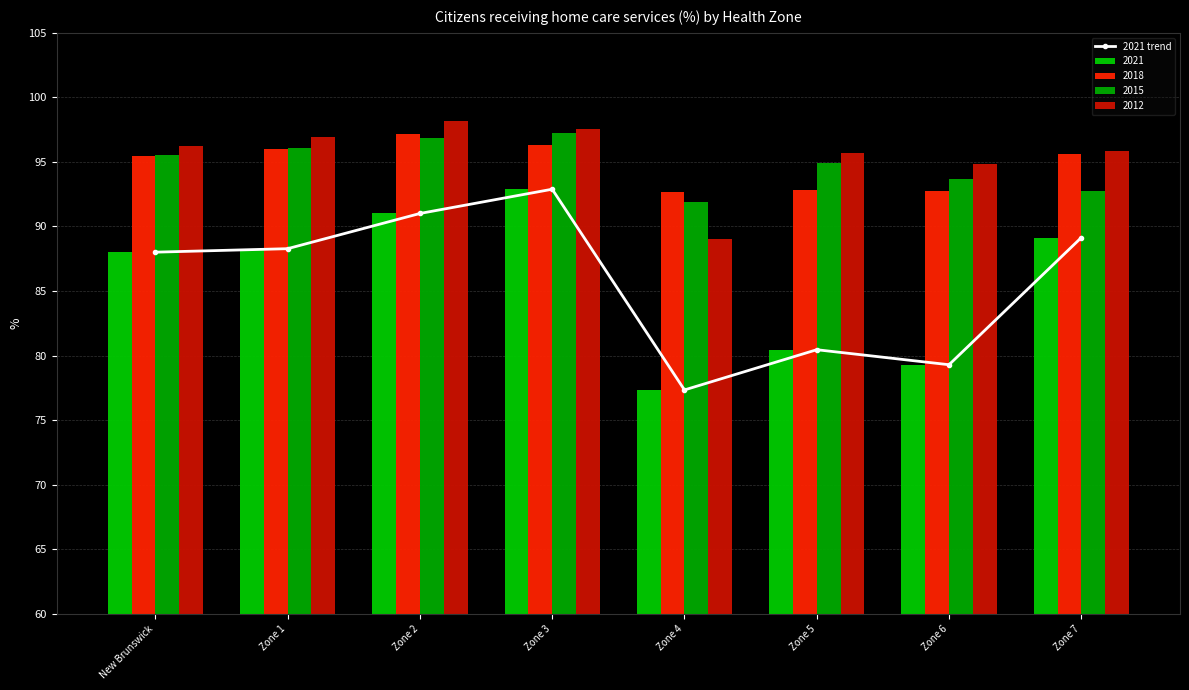

Rank the categories by value from lowest to highest.

Zone 4, Zone 6, Zone 5, New Brunswick, Zone 1, Zone 7, Zone 2, Zone 3